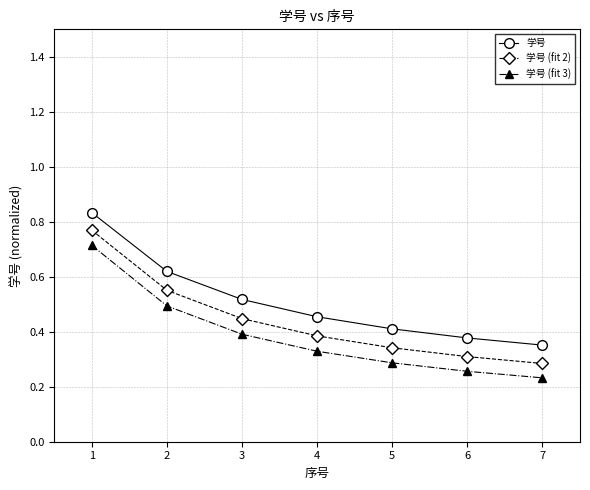

At 5, list the series in order from largest to smallest.

学号, 学号 (fit 2), 学号 (fit 3)